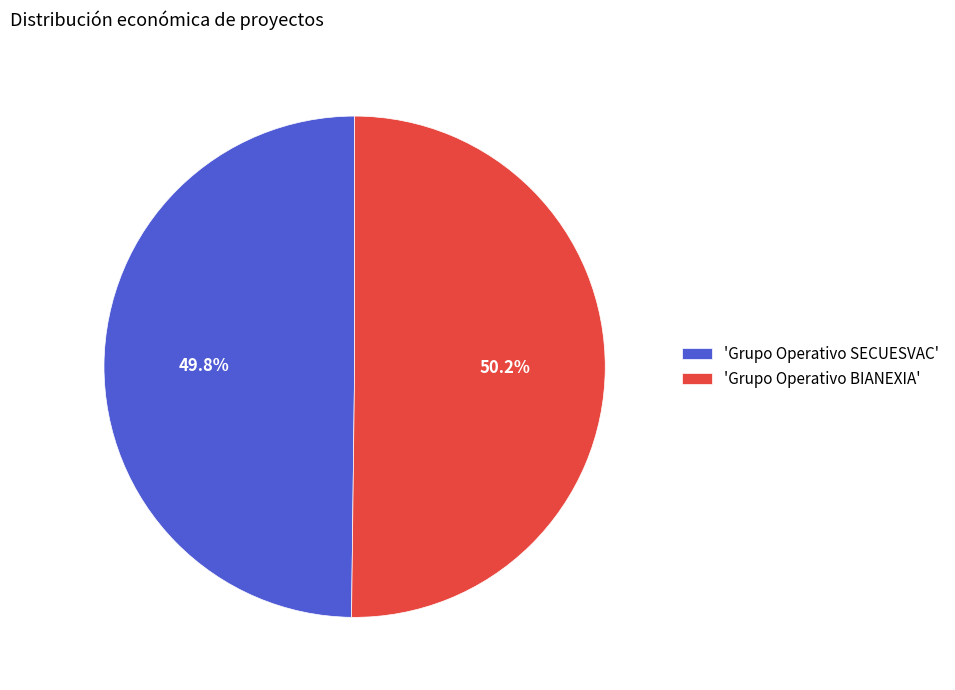

What is the total percentage of 'Grupo Operativo BIANEXIA' and 'Grupo Operativo SECUESVAC'?

100.0%